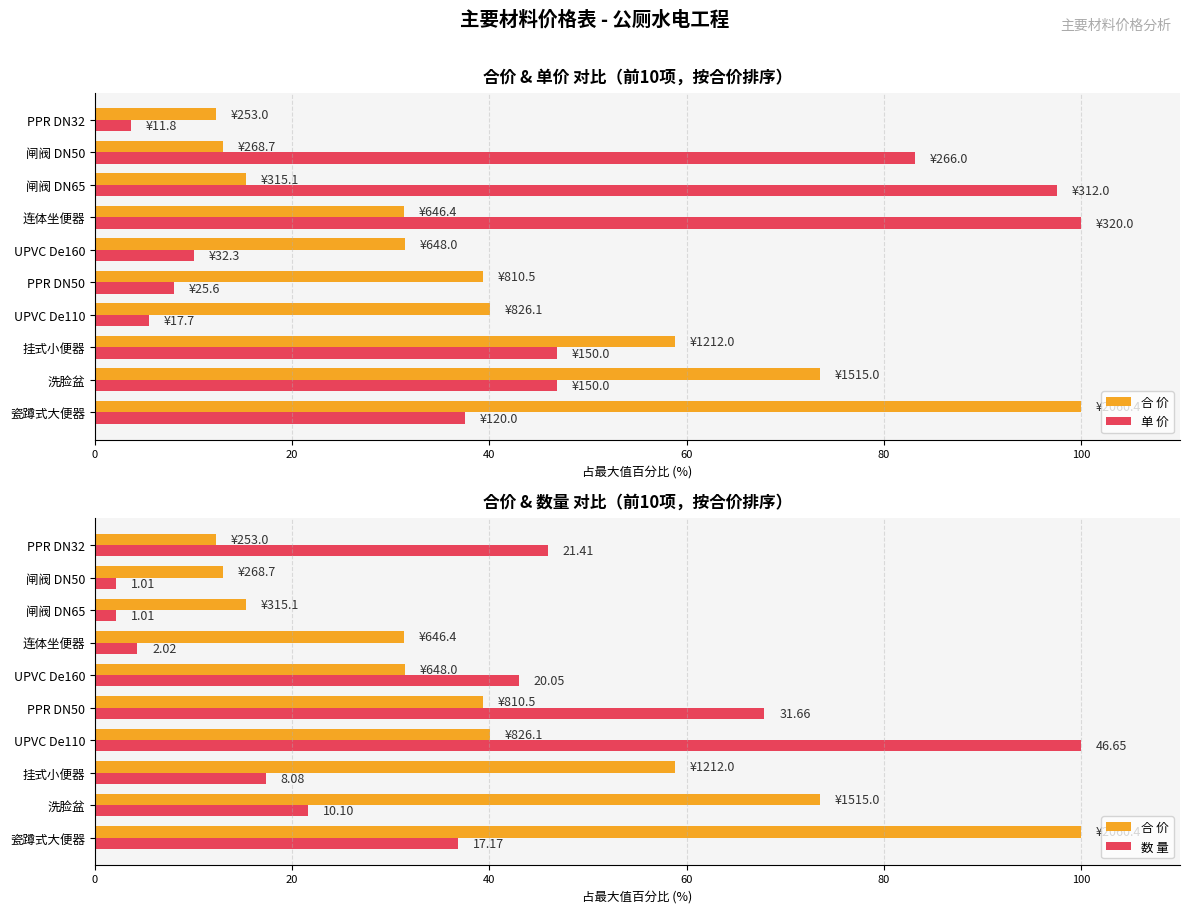

What is the label of the 8th bar from the right?

挂式小便器